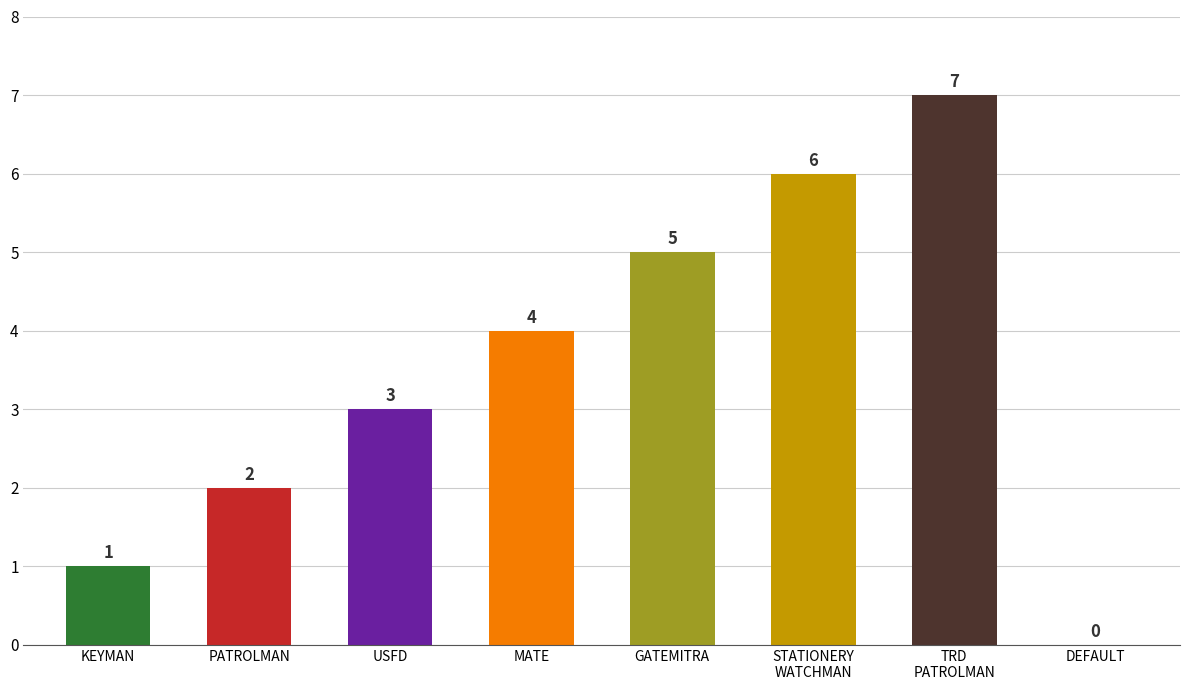

How many values are between 2 and 6?

5